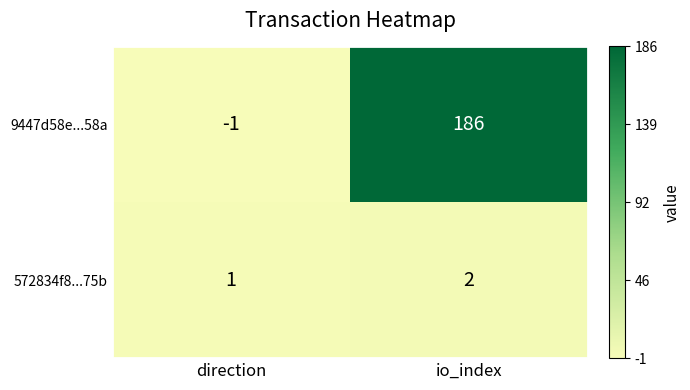

What is the difference between the highest and lowest values at io_index?

184